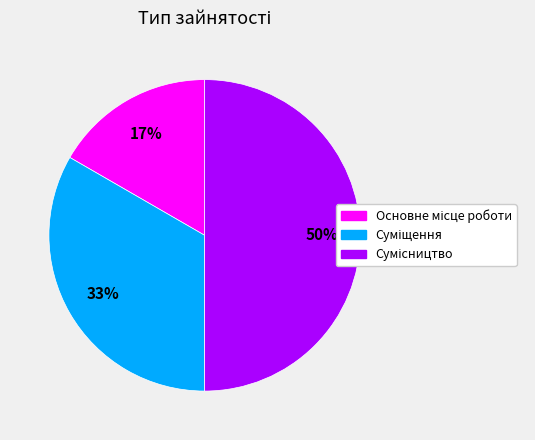

To the nearest percent, what is the average slice percentage?

33%